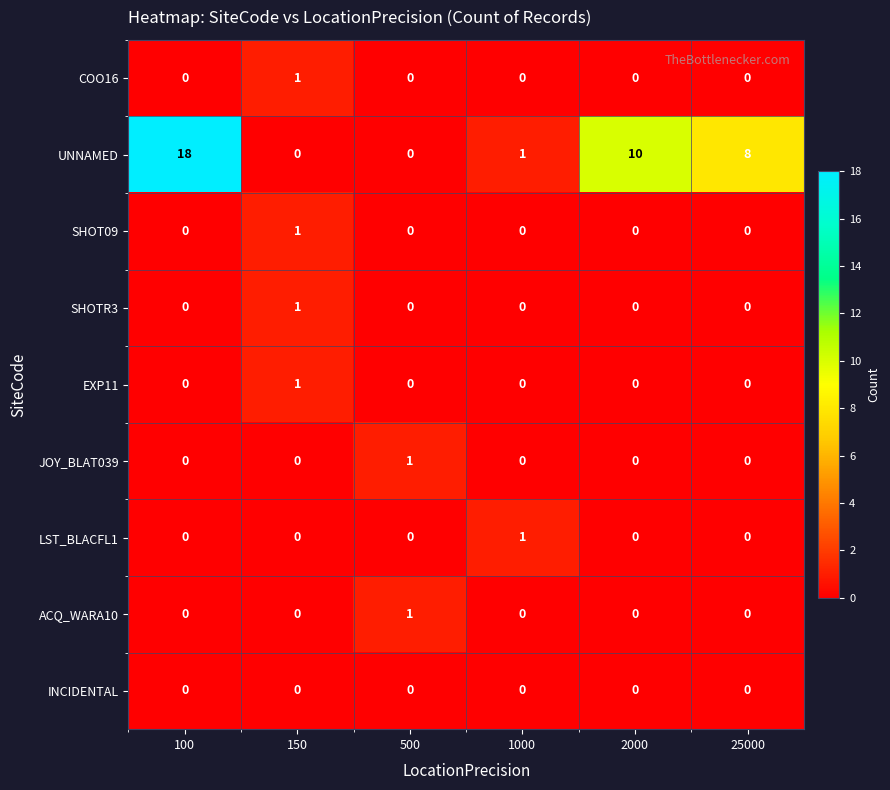

What is the difference between the maximum and second lowest values in the UNNAMED series?

18